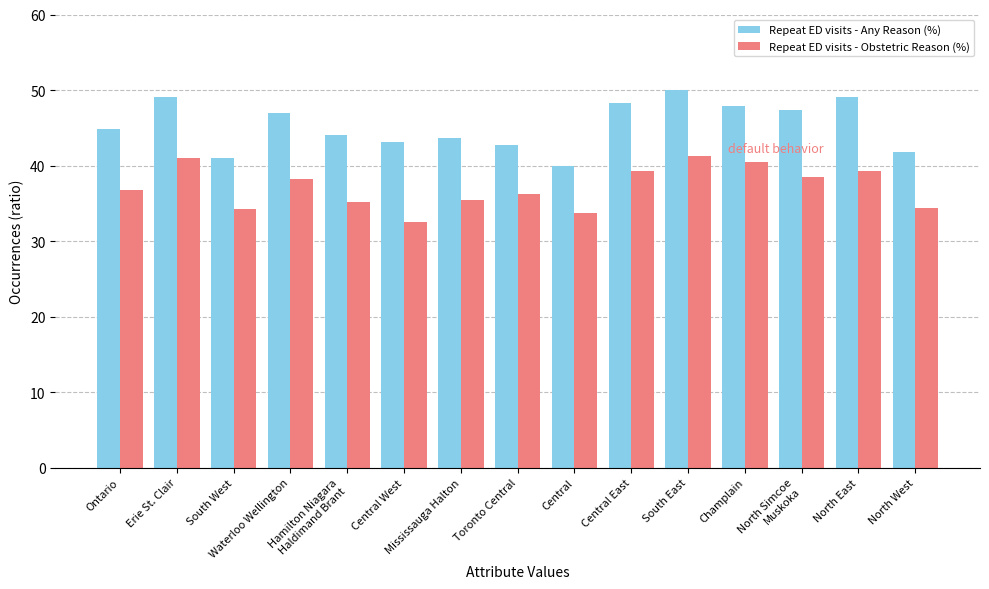

Which series has the widest spread of values?

Repeat ED visits - Any Reason (%)